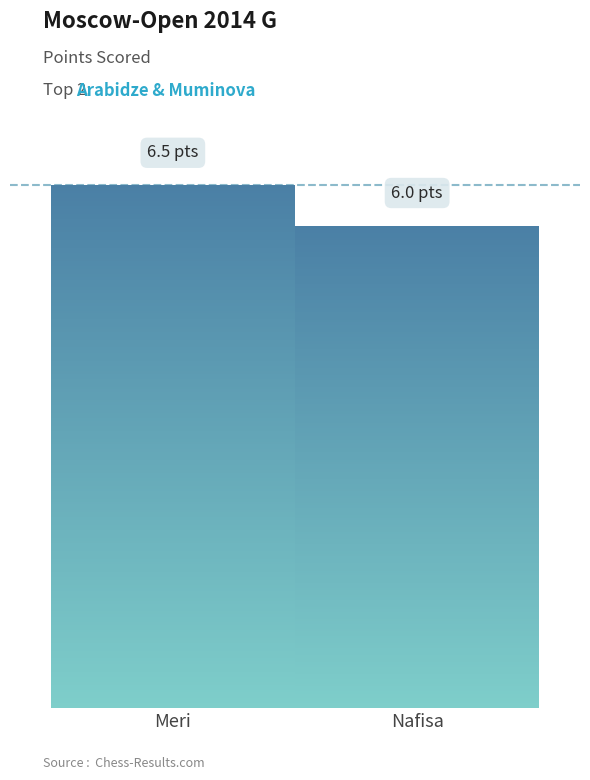

Does the chart contain any negative values?

No